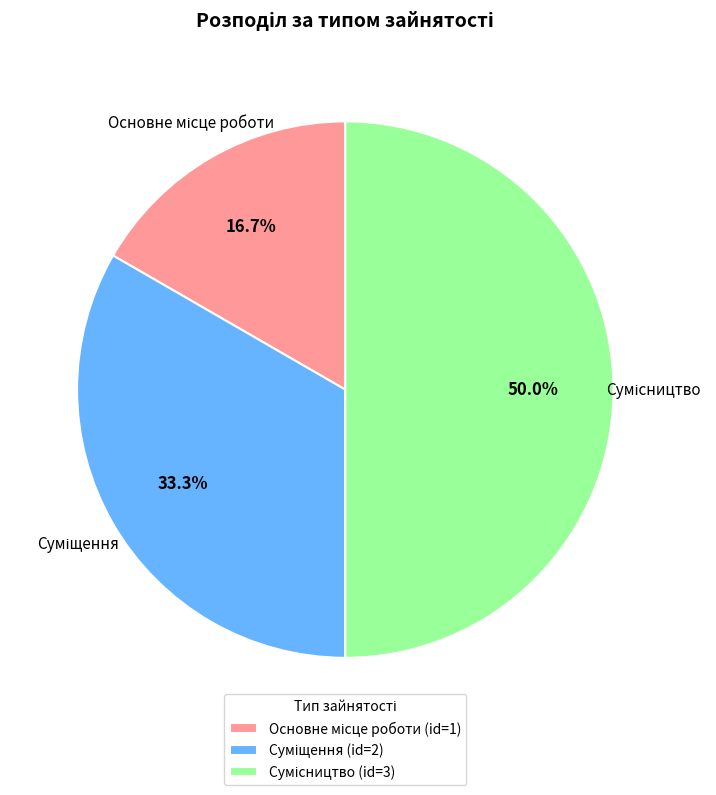

How many segments does this pie chart have?

3